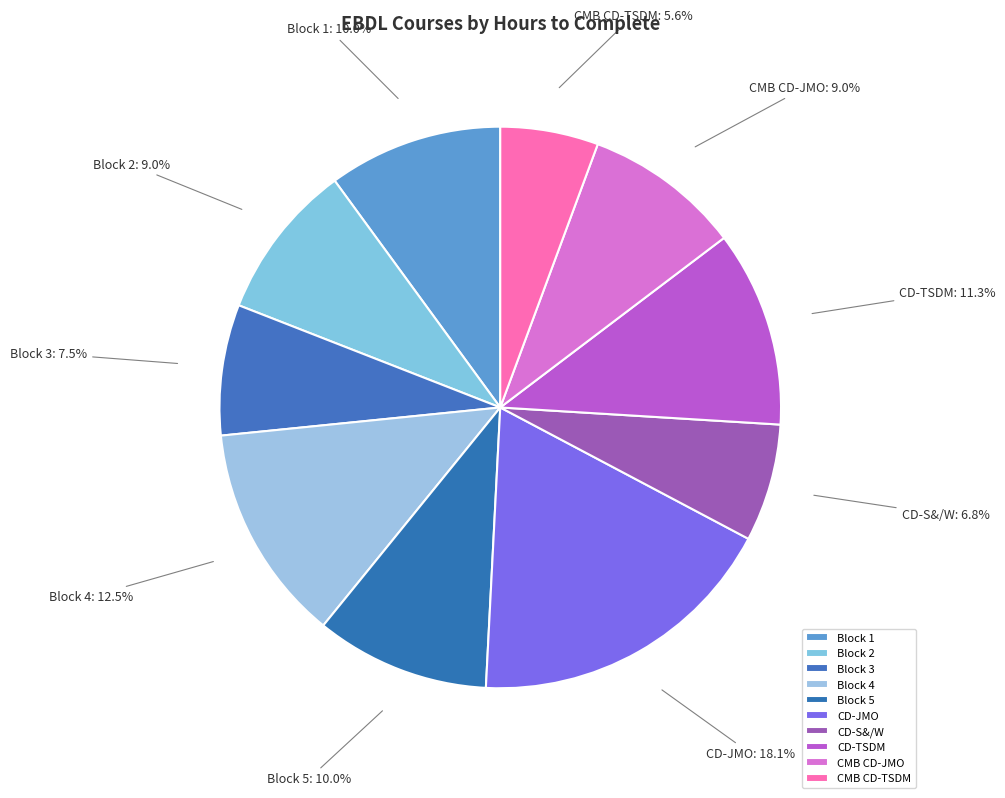

Does any single category account for the majority?

No